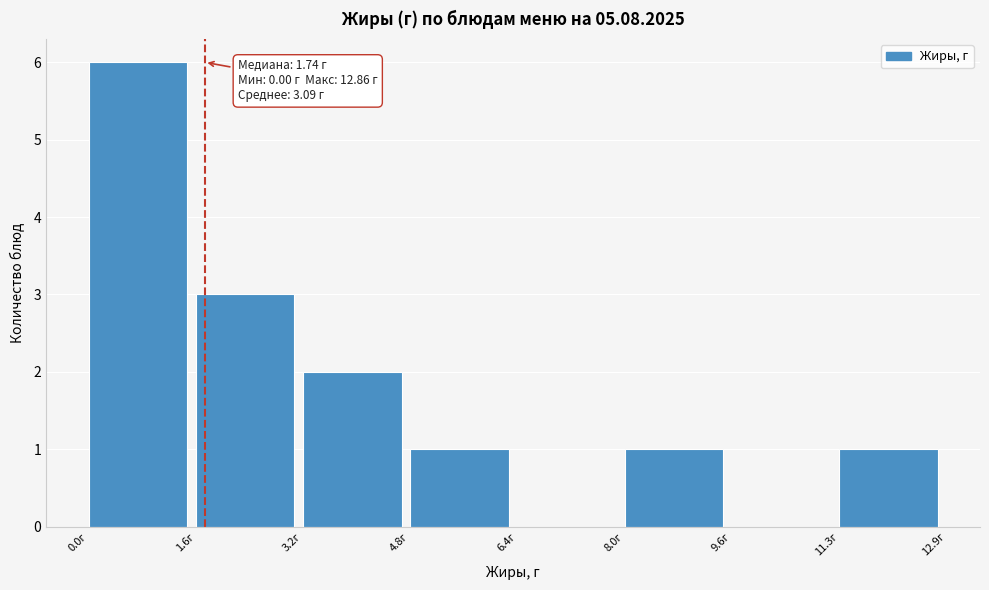

Over which range of the x-axis is the bar tallest?

0.0 to 1.6